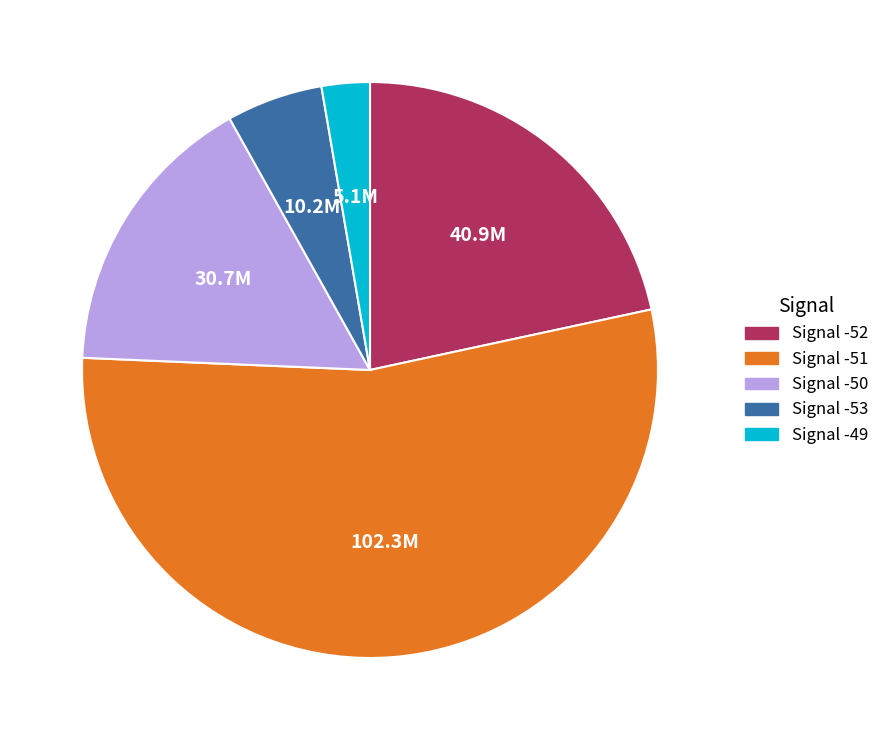

Rank the categories by value from lowest to highest.

Signal -49, Signal -53, Signal -50, Signal -52, Signal -51